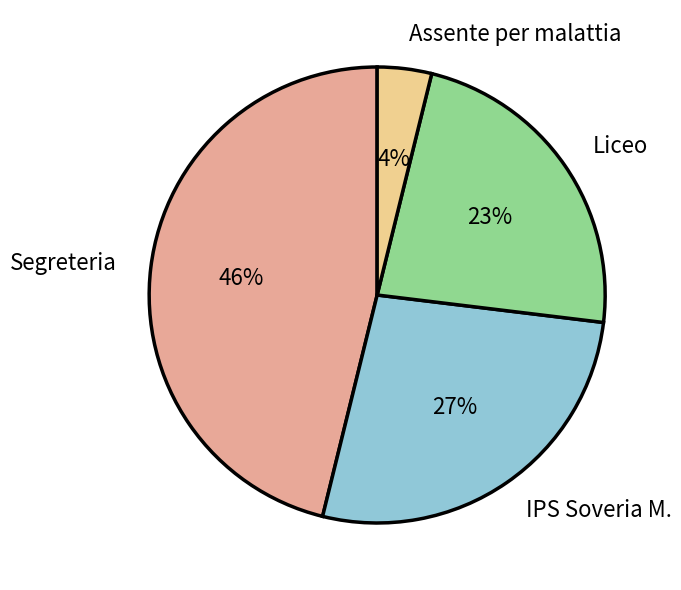

Rank the categories by value from highest to lowest.

Segreteria, IPS Soveria M., Liceo, Assente per malattia